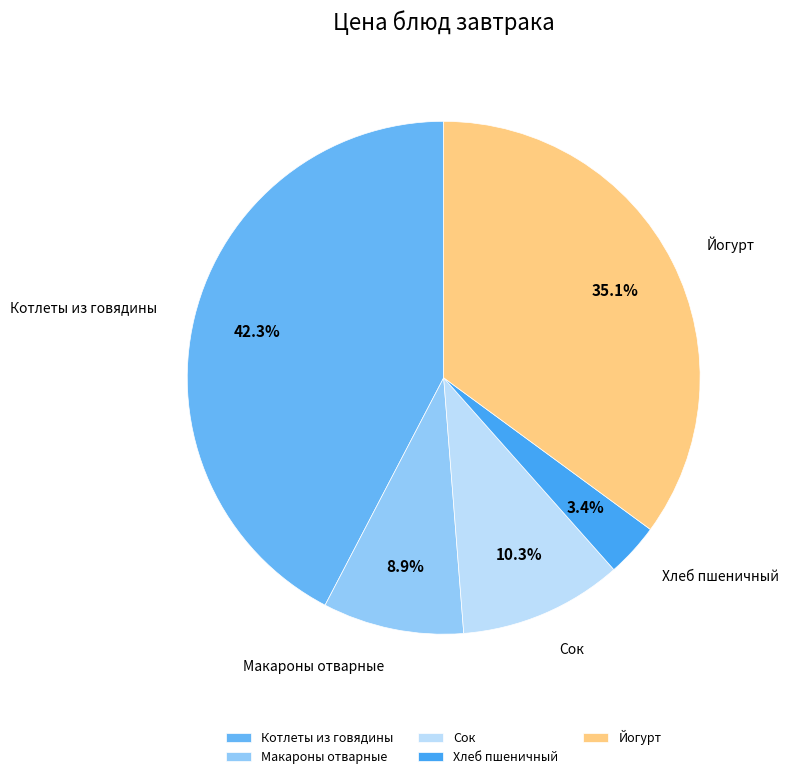

How much of the chart is everything except Котлеты из говядины?

57.7%